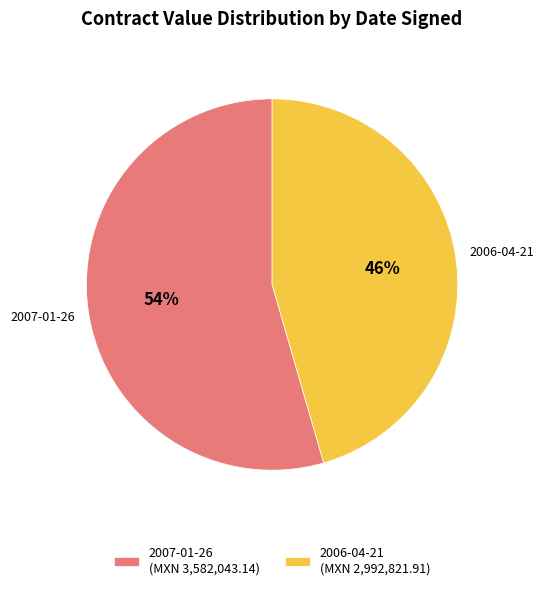

To the nearest percent, what is the combined percentage of 2007-01-26 and 2006-04-21?

100%